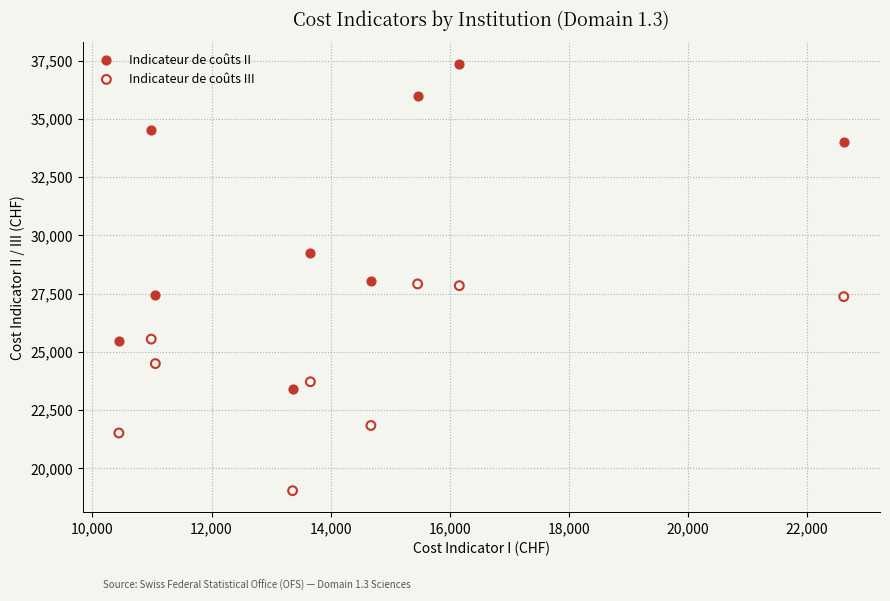

Across all data points, what is the range of Y values (max minus min)?

18337.0